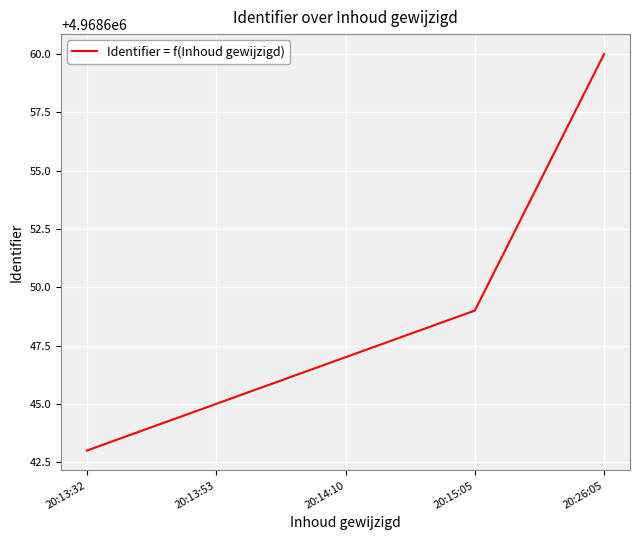

What is the average value?

4968649